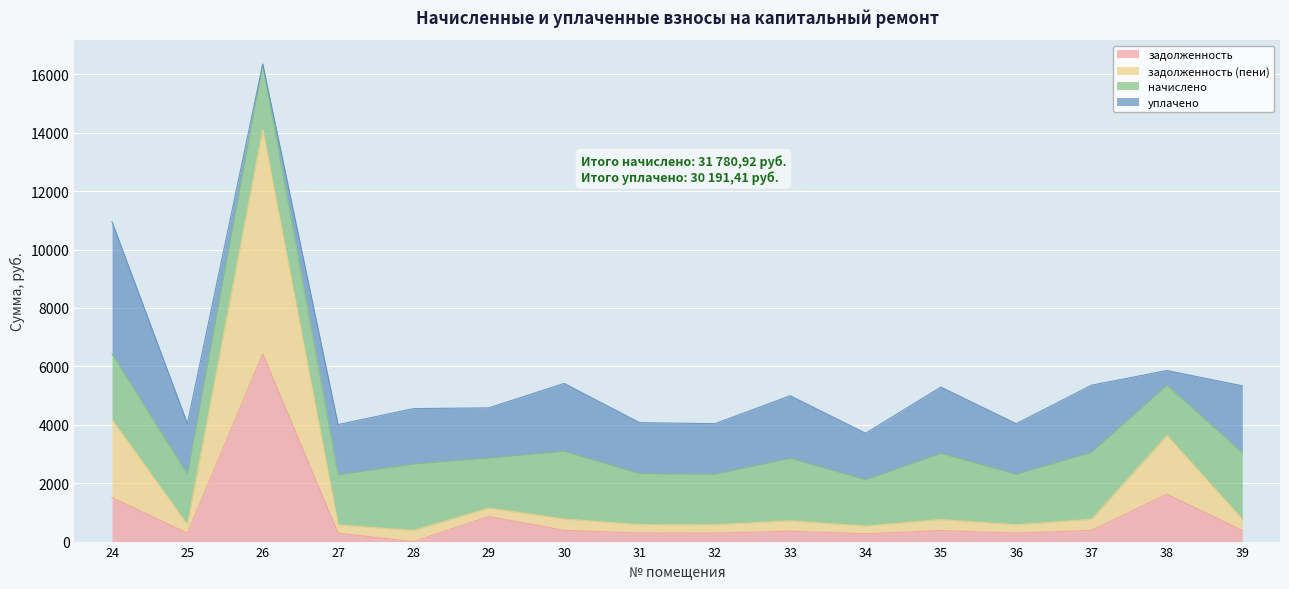

At which category does задолженность (пени) reach its first local valley?

25